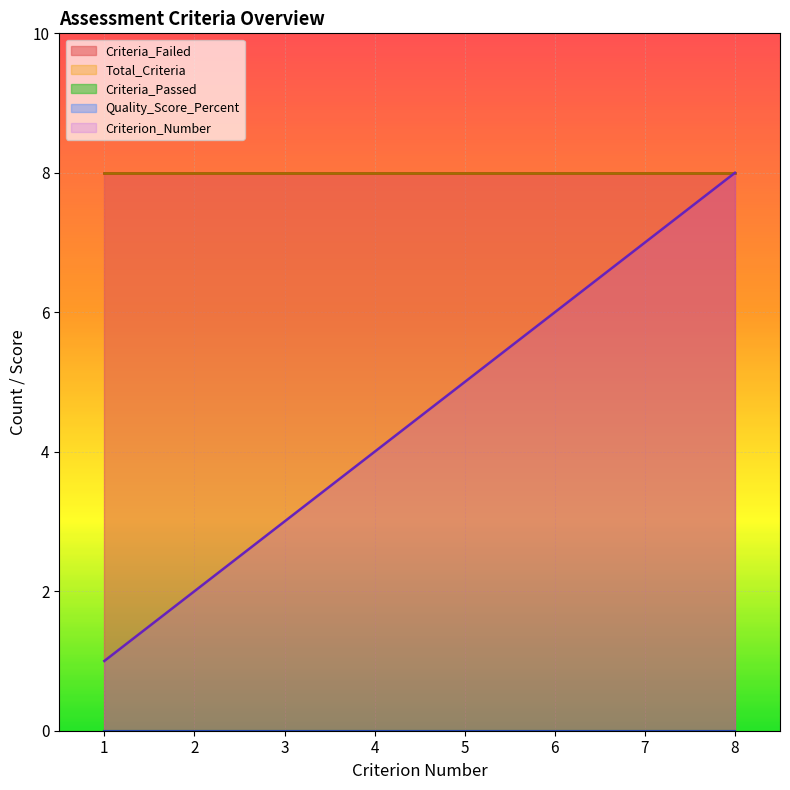

What is the greatest value displayed?

8